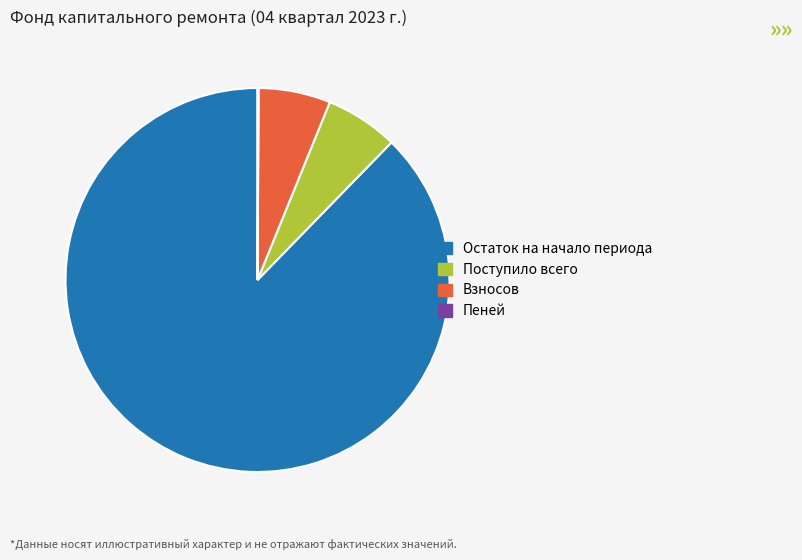

The Взносов slice represents 20% of the pie. True or false?

False